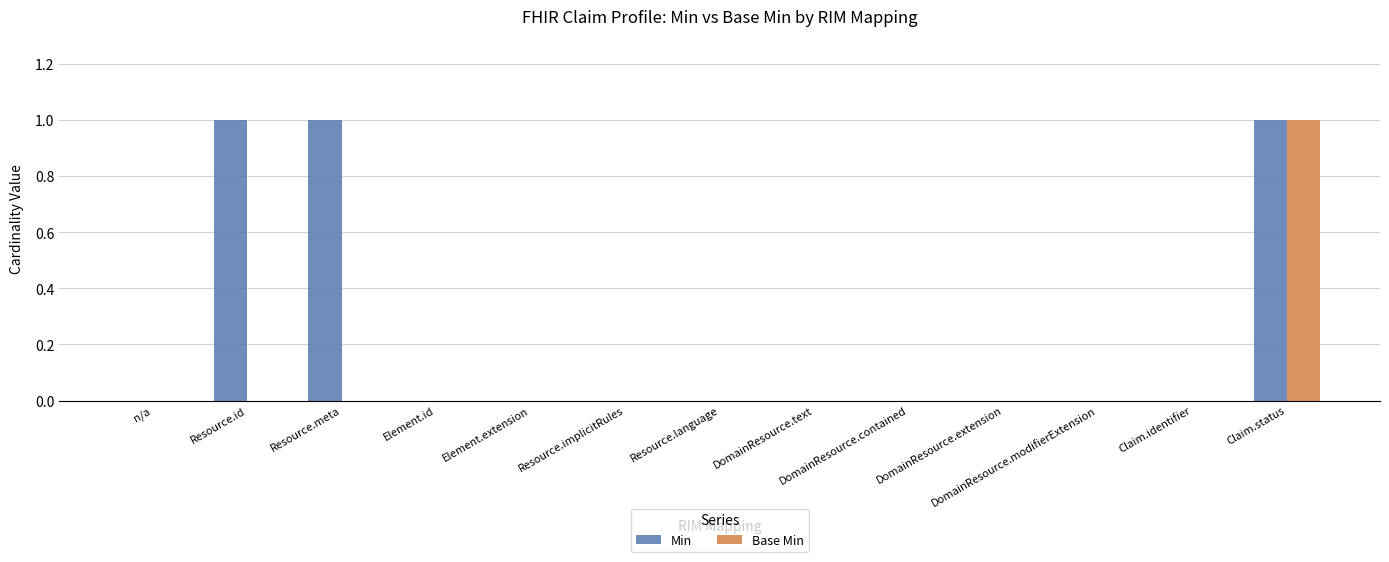

The Base Min series shows -1 at DomainResource.extension. True or false?

False